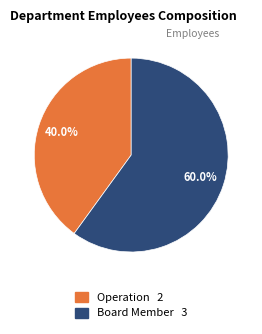

To the nearest percent, what portion does Operation represent?

40%